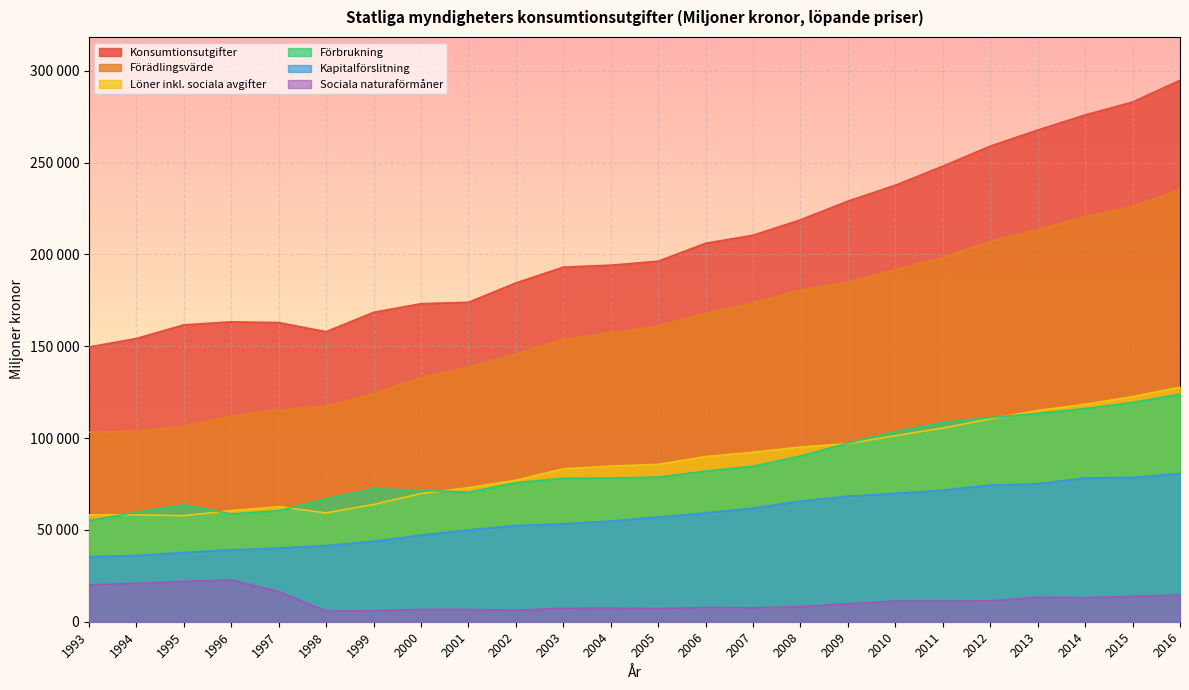

Reading left to right, what are all the values shown in this chart?

Konsumtionsutgifter: 149579	154215	161640	163286	162878	157927	168462	173187	173942	184462	193073	194141	196307	206084	210445	218843	229030	237672	248038	258976	267720	275935	282979	294823
Förädlingsvärde: 103256	103876	106277	112012	115351	117343	124173	133031	138491	145840	153832	157271	160988	168068	173638	180612	184997	191708	198325	207145	213346	220586	226045	235353
Löner inkl. sociala avgifter: 58251	58233	57746	60490	62660	59248	63856	69806	72946	77068	83251	84732	85708	89920	92270	95112	96964	101327	105456	110464	115043	118386	122569	127748
Förbrukning: 55093	59614	63651	58732	60451	66929	72419	71565	70536	75694	78123	78205	78802	82017	84671	90217	97236	103588	108461	111183	113457	116103	119403	123927
Kapitalförslitning: 35444	36062	37698	39166	40089	41442	43772	47146	50015	52357	53297	54818	57003	59251	61849	65638	68359	69863	71654	74353	75094	78267	78564	80764
Sociala naturaförmåner: 20063	20898	21989	22719	16436	5801	5994	6687	6712	6293	7332	7427	7116	7763	7570	8216	9817	11221	11214	11328	13362	13085	13801	14570